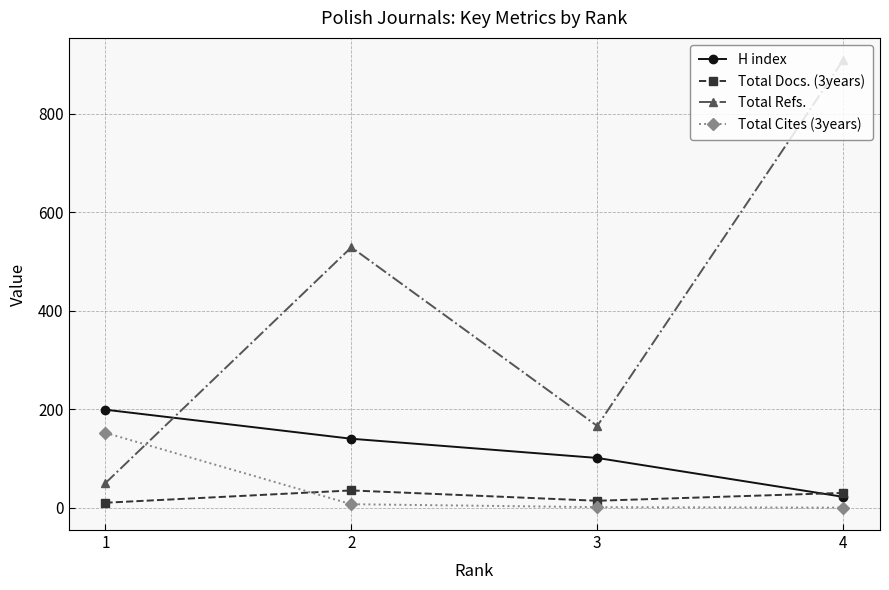

What is the highest value of the Total Cites (3years) series?

152